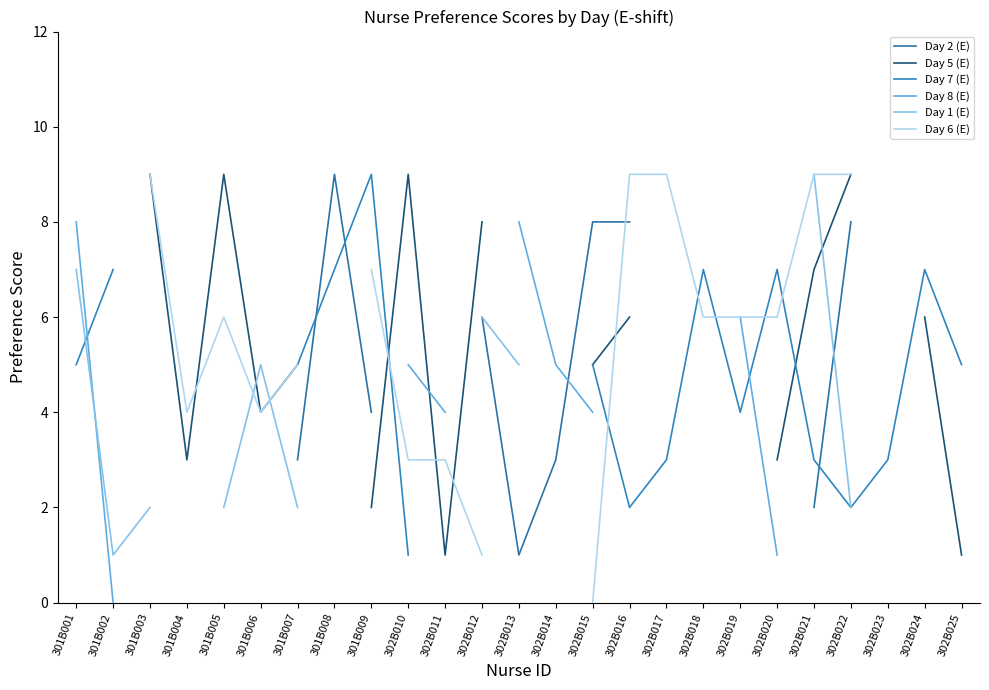

Is it true that Day 6 (E) equals 8.7 at 302B019?

False